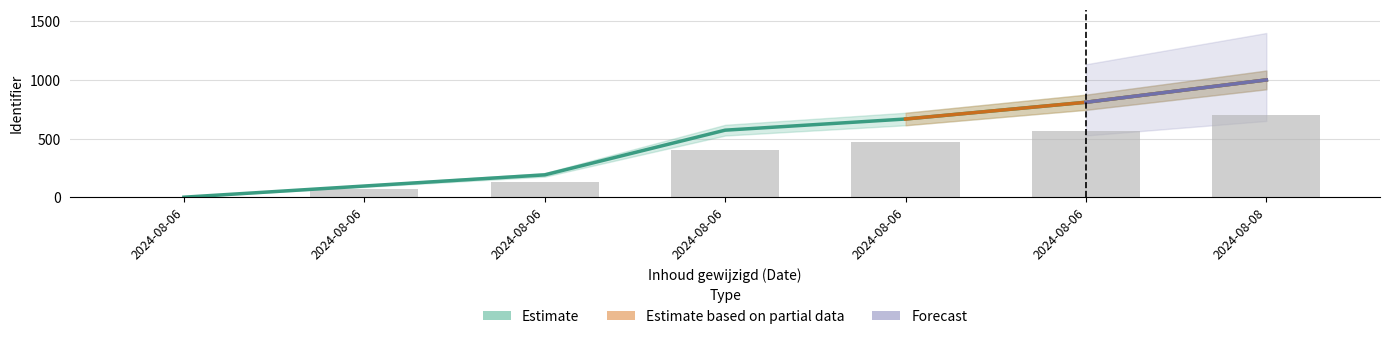

Where is Estimate nearest to the value 500?

2024-08-06